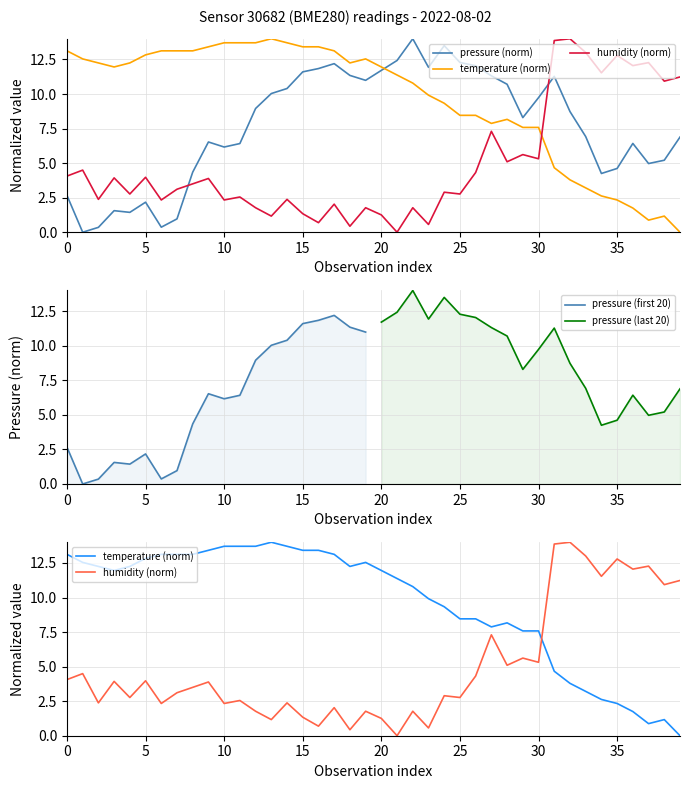

What is the difference between the maximum and minimum values in the pressure series?

14.0